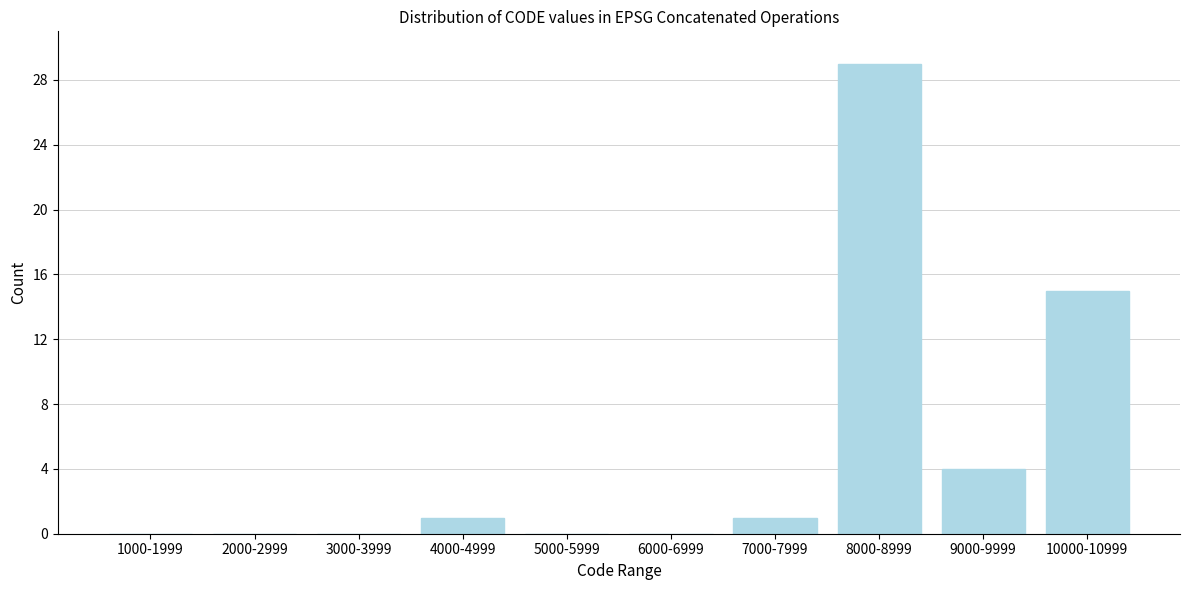

Reading left to right, what are all the values shown in this chart?

1000-1999=0	2000-2999=0	3000-3999=0	4000-4999=1	5000-5999=0	6000-6999=0	7000-7999=1	8000-8999=29	9000-9999=4	10000-10999=15